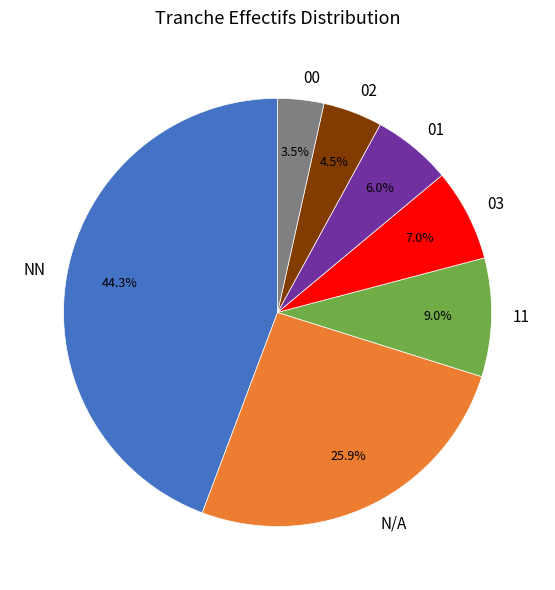

To the nearest percent, what is the difference between the NN and 00 slice percentages?

41%